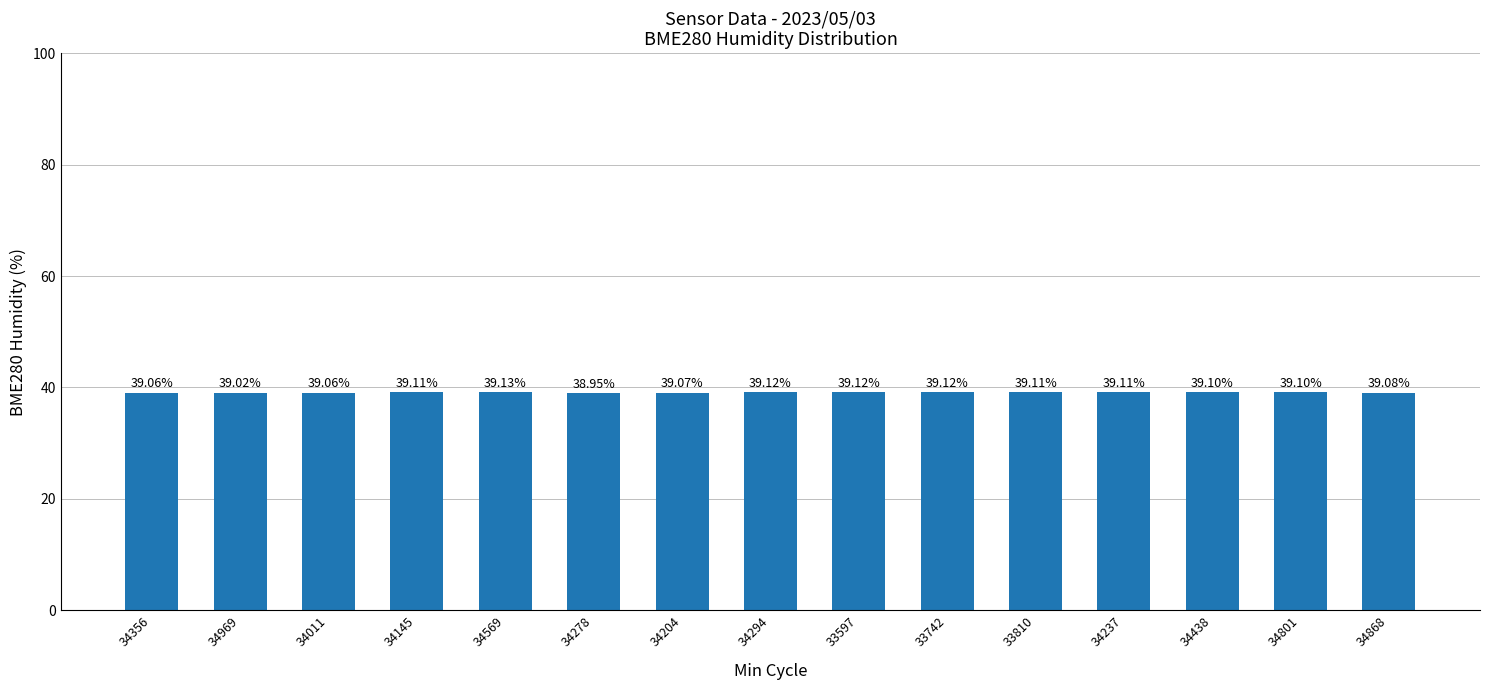

What is the ratio of the value at 34204 to the value at 33810?

1.0